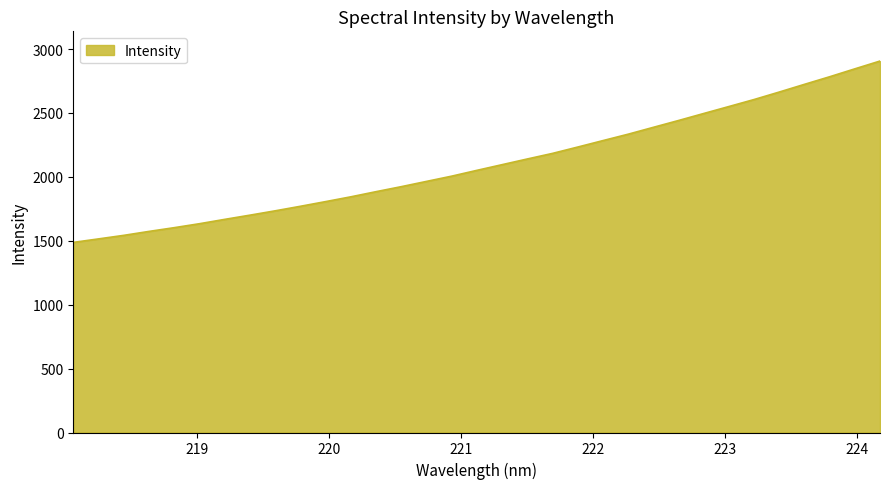

What is the minimum value shown in the chart?

1487.1